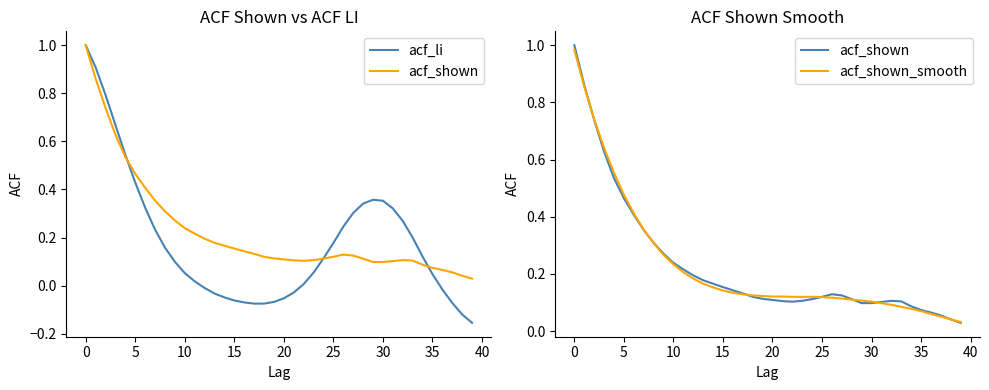

Rank the series by their maximum value, from lowest to highest.

acf_shown_smooth, acf_li, acf_shown